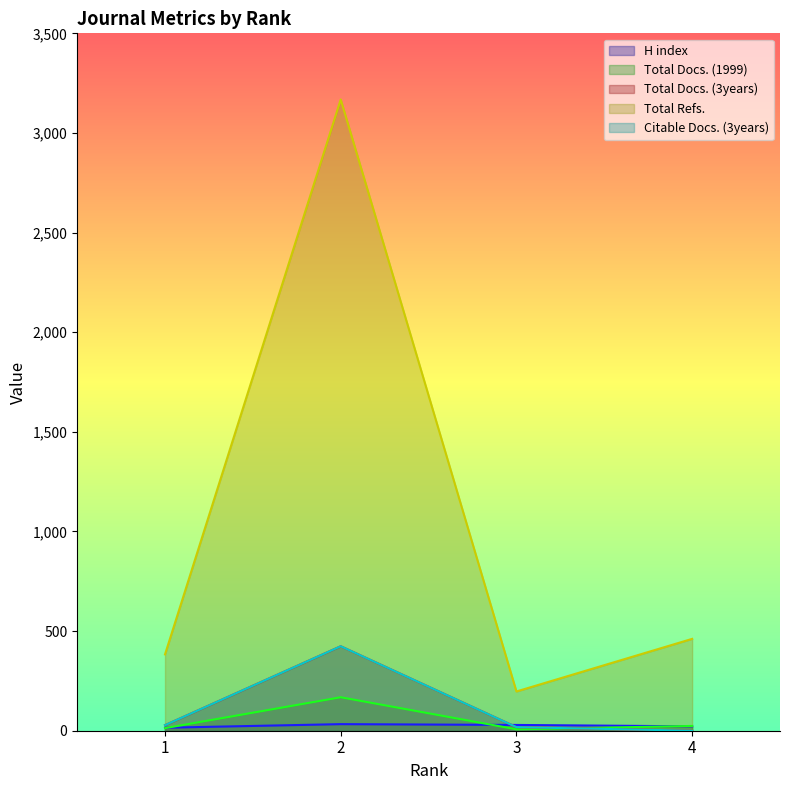

Is the value of Total Refs. at 1 greater than the value of Total Docs. (1999) at 4?

Yes